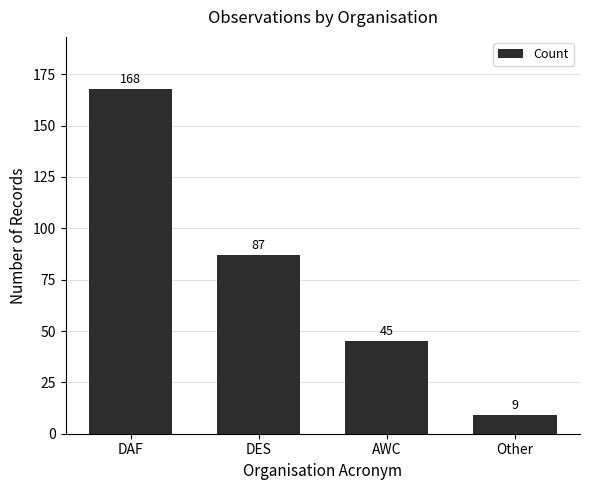

What is the label of the 3rd bar from the left?

AWC